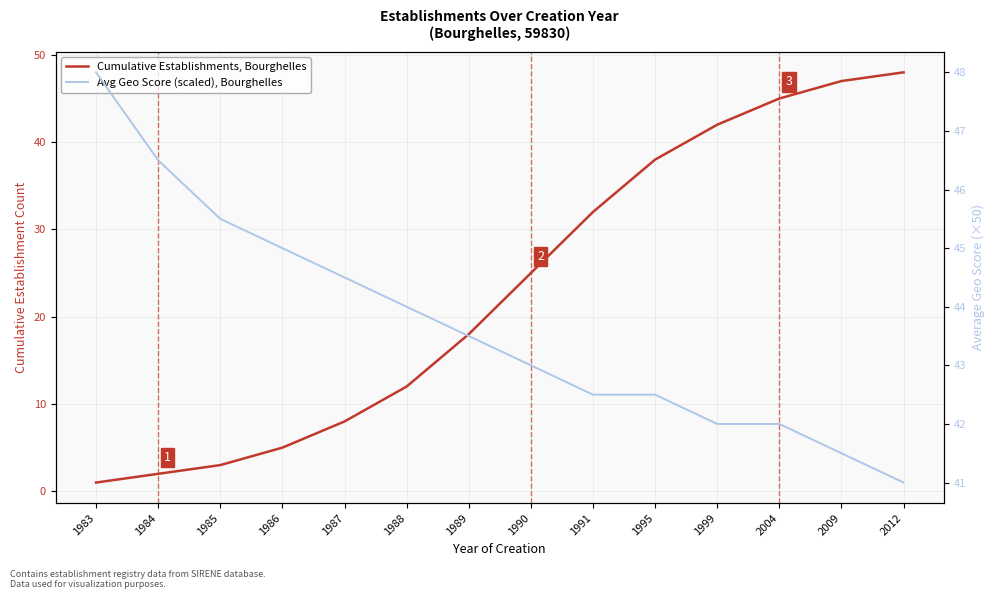

True or false: Avg Geo Score (scaled), Bourghelles has more than 0 interior local peaks.

False